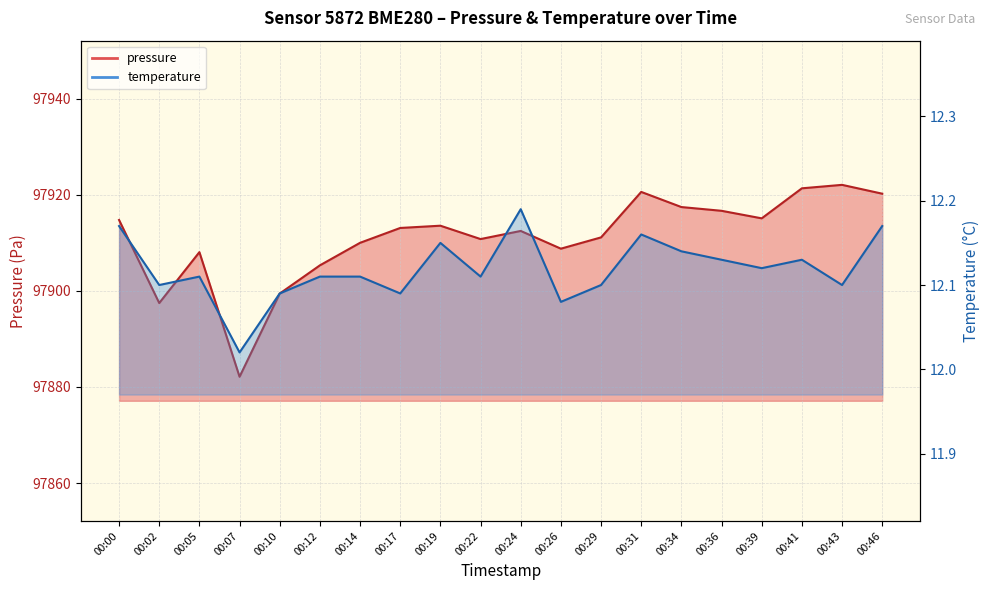

At which category is the sum across all series the highest?

00:43